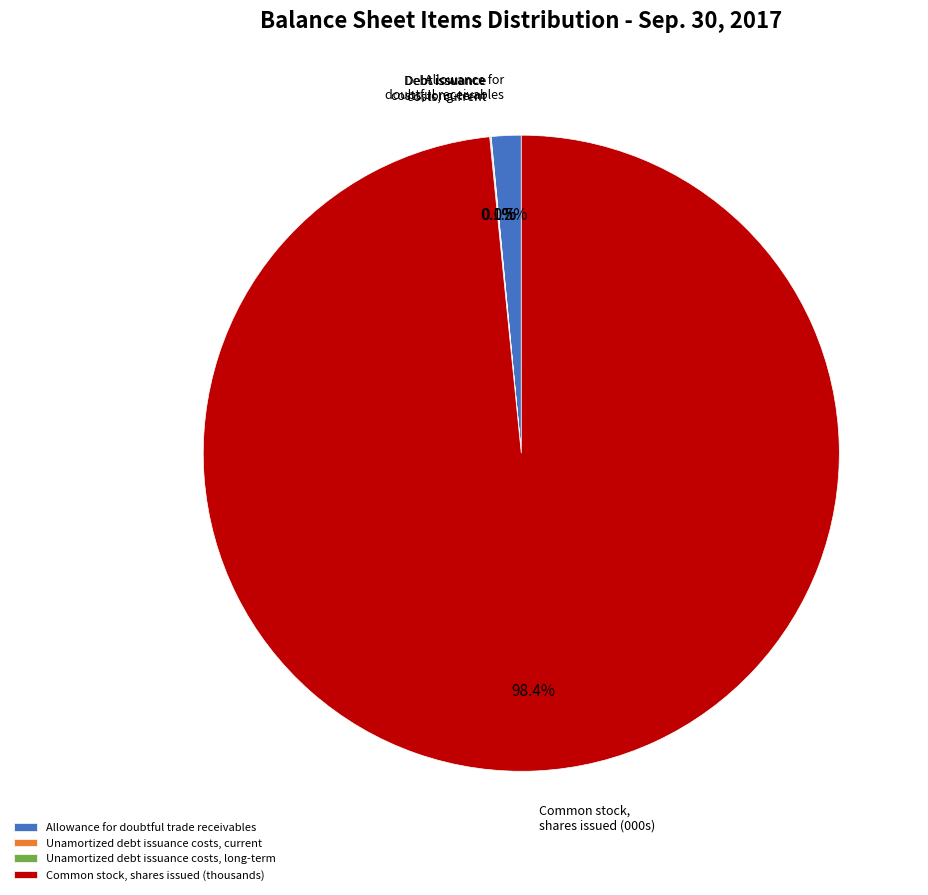

What is the largest slice in the pie chart?

Common stock, shares issued (thousands)